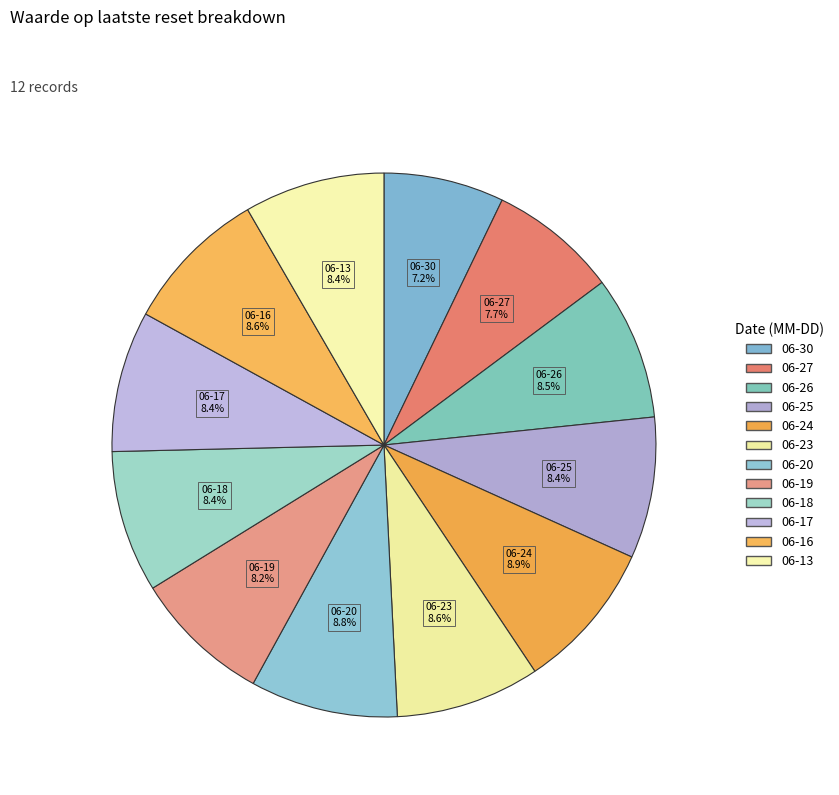

Count the number of slices in the pie.

12